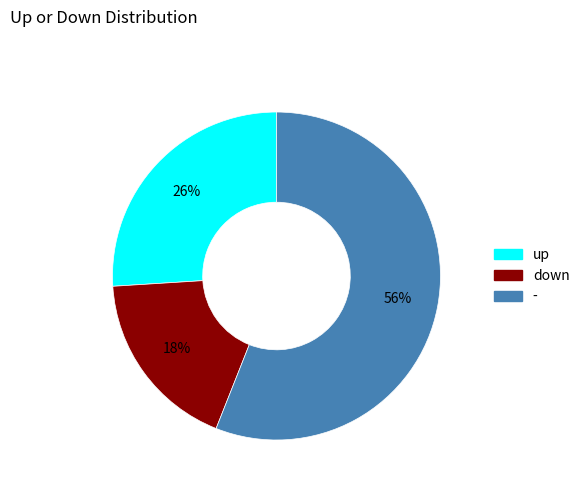

Between - and up, which is larger?

-